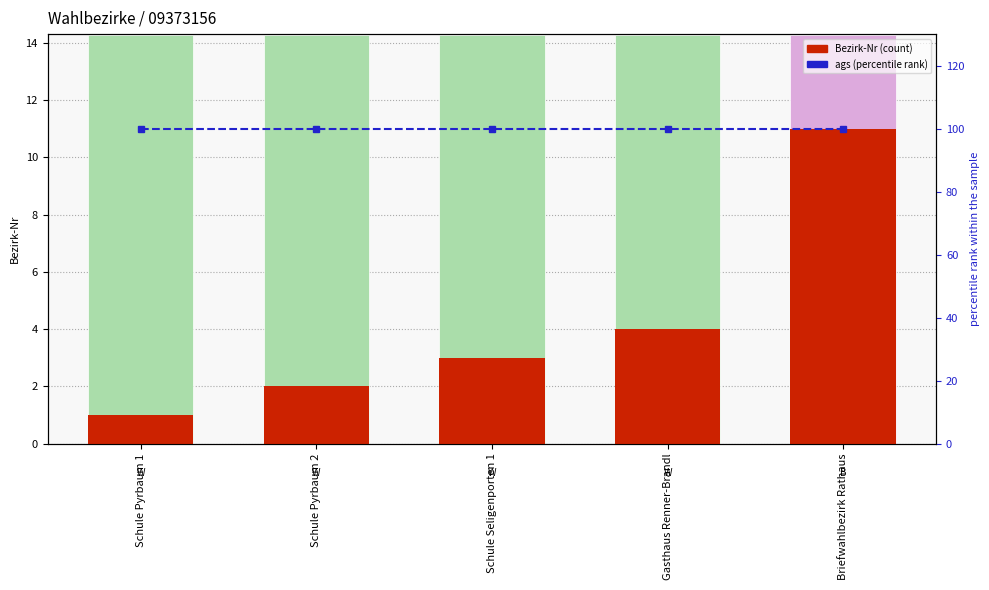

What value does the ags (percentile rank) series have at Schule Pyrbaum 1?

100